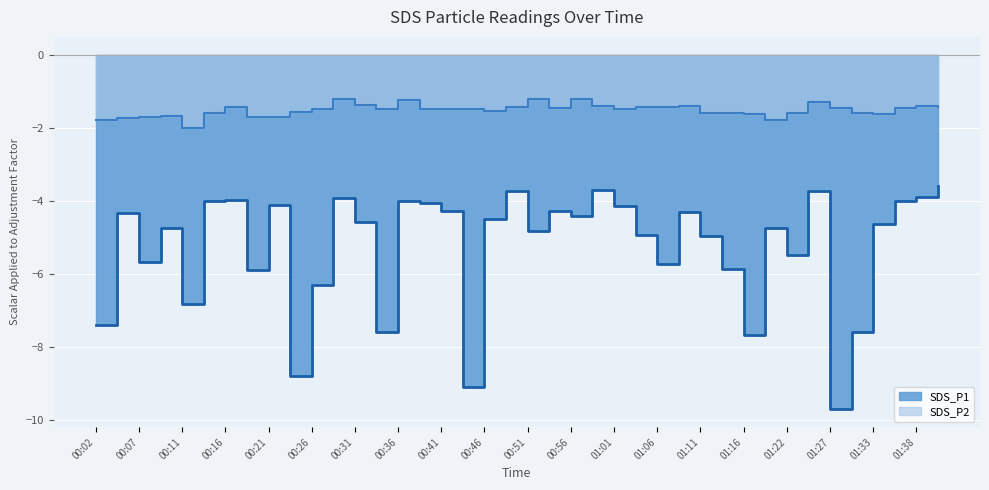

What is the value of the SDS_P1 point at the 39th from the left?

-3.9